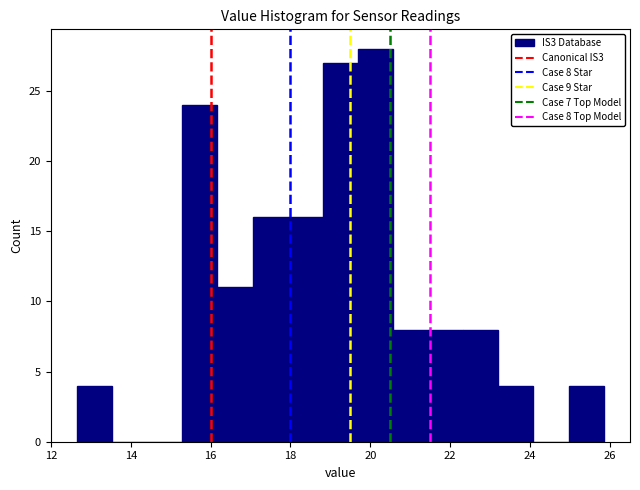

Over which range of the x-axis is the bar tallest?

19.6 to 20.6